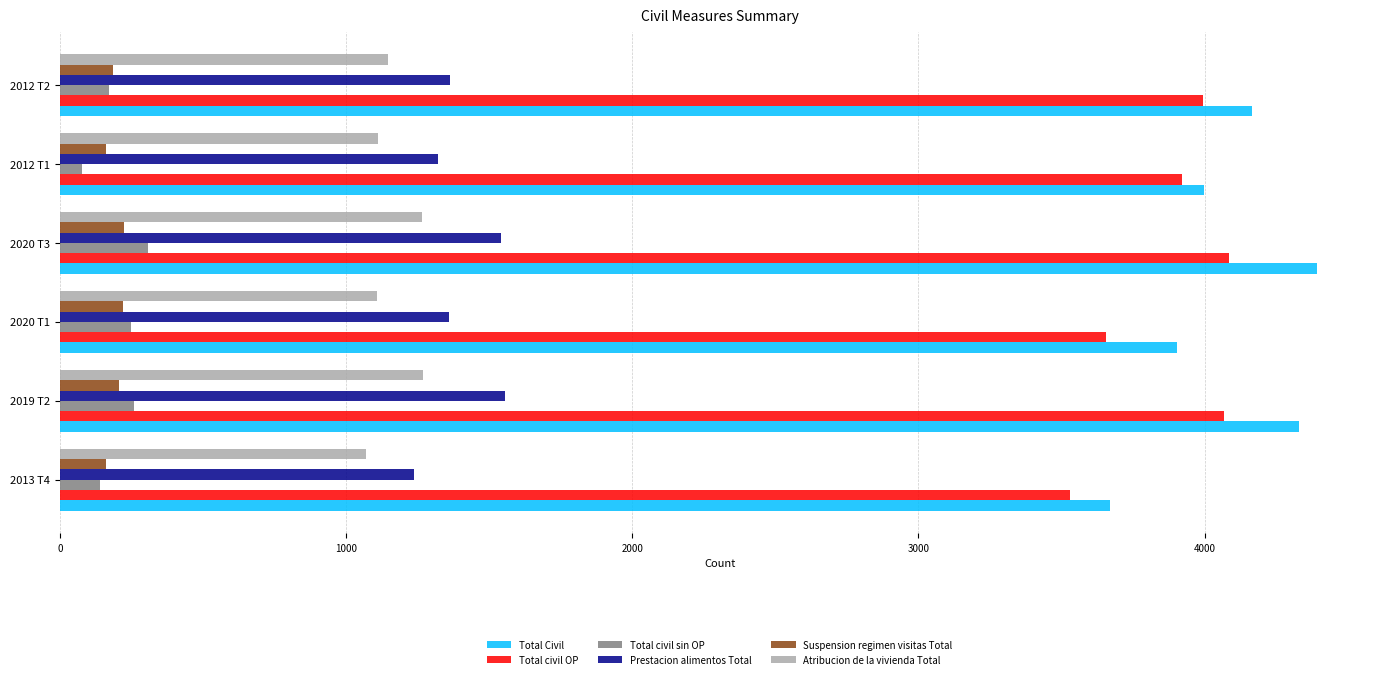

Which series has the largest total across all categories?

Total Civil